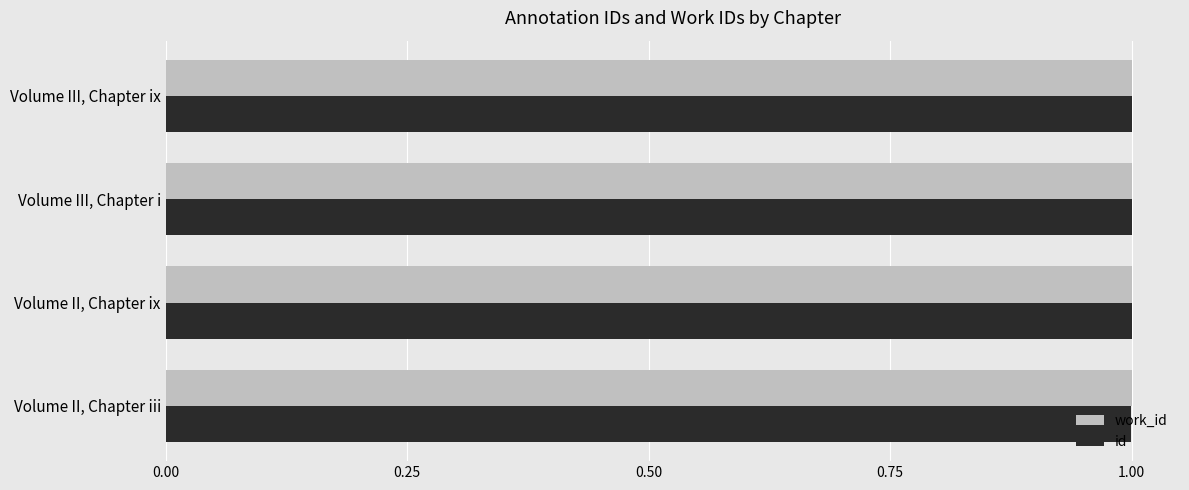

Read the work_id value at Volume III, Chapter ix.

1.0